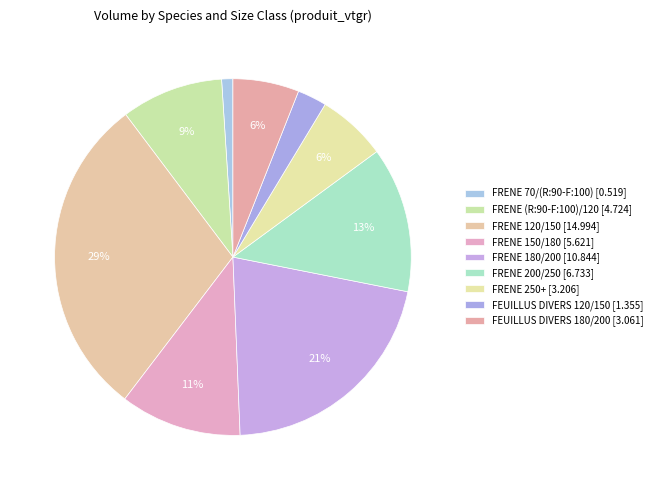

Is the sum of FEUILLUS DIVERS 180/200 and FRENE (R:90-F:100)/120 greater than half?

No